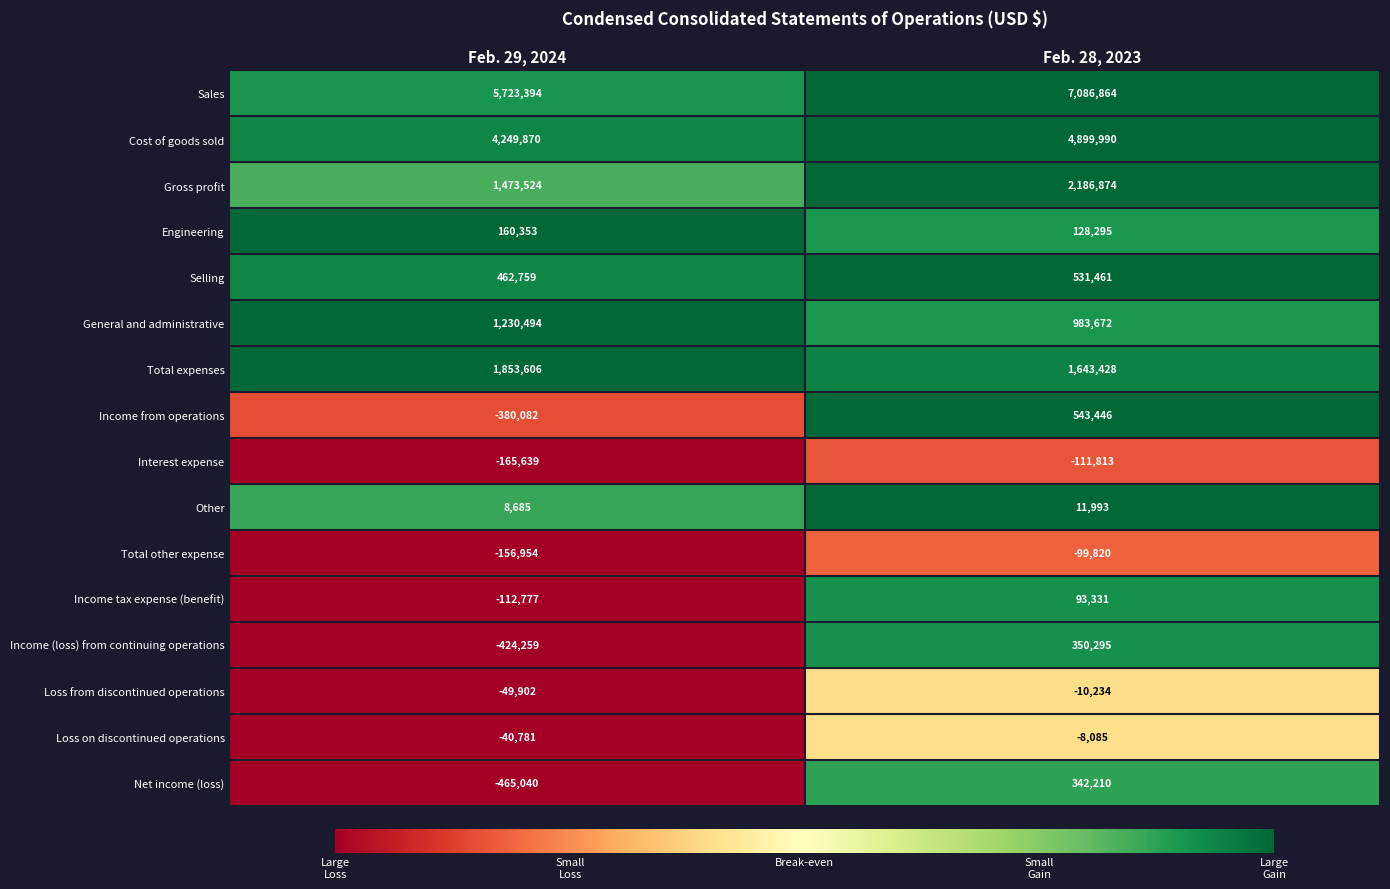

Rank the series at Feb. 29, 2024 from lowest to highest value.

Net income (loss), Income (loss) from continuing operations, Income from operations, Interest expense, Total other expense, Income tax expense (benefit), Loss from discontinued operations, Loss on discontinued operations, Other, Engineering, Selling, General and administrative, Gross profit, Total expenses, Cost of goods sold, Sales